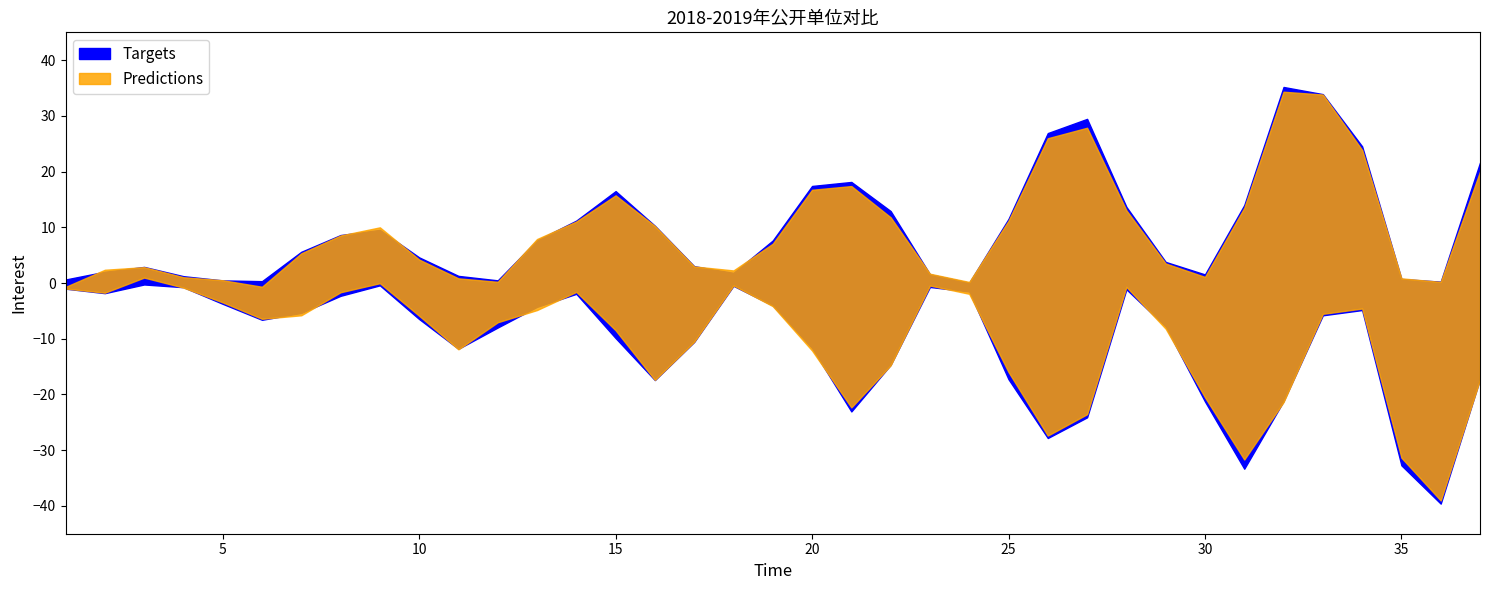

True or false: Predictions and Targets cross at least once.

False